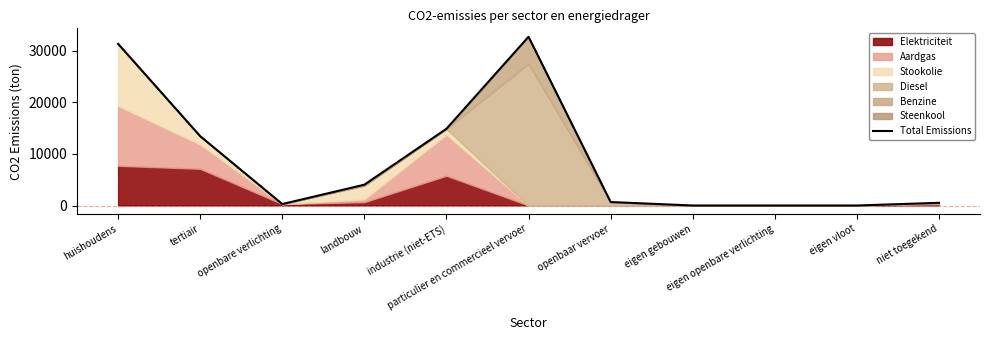

How many values are above zero?

8